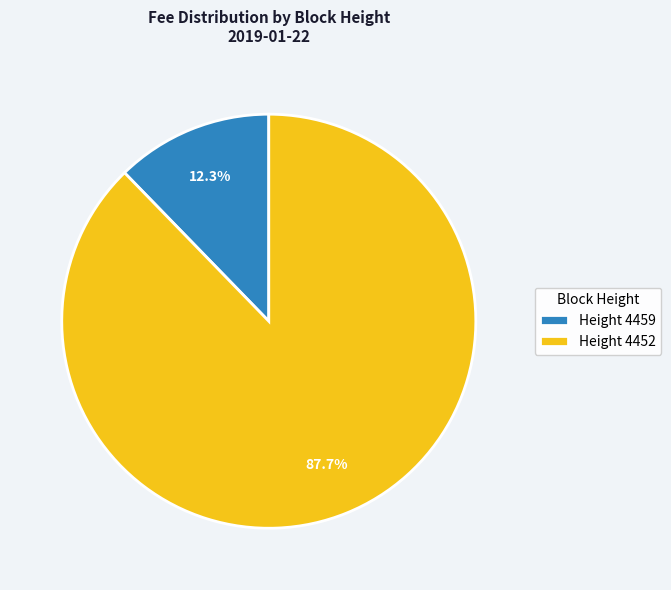

To the nearest percent, what is the average slice percentage?

50%